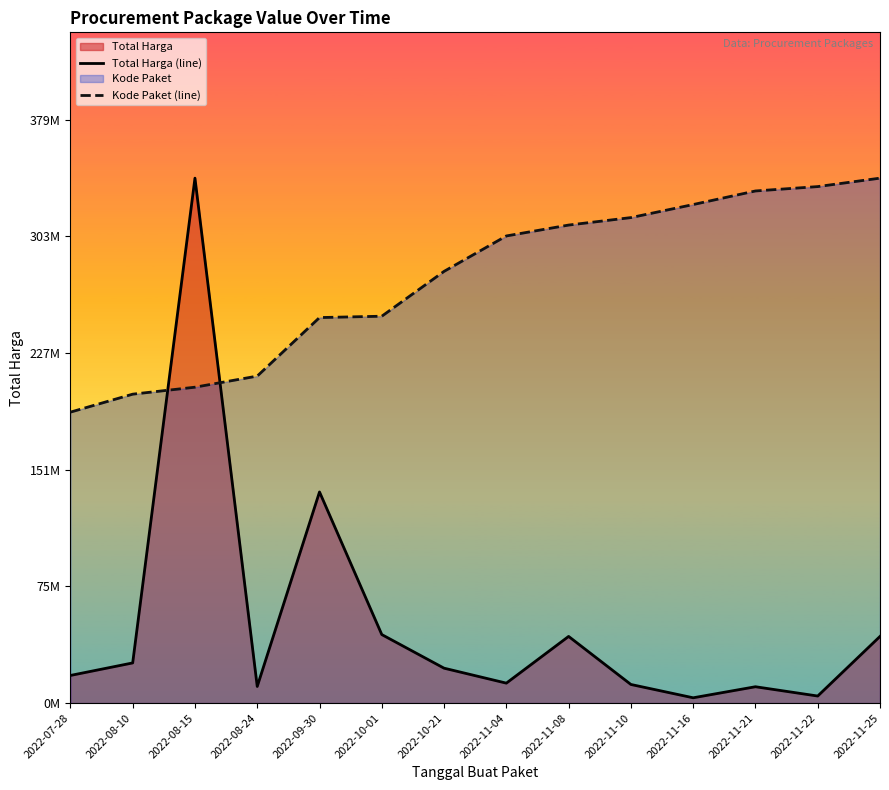

Does the chart display data point markers on the line(s)?

No